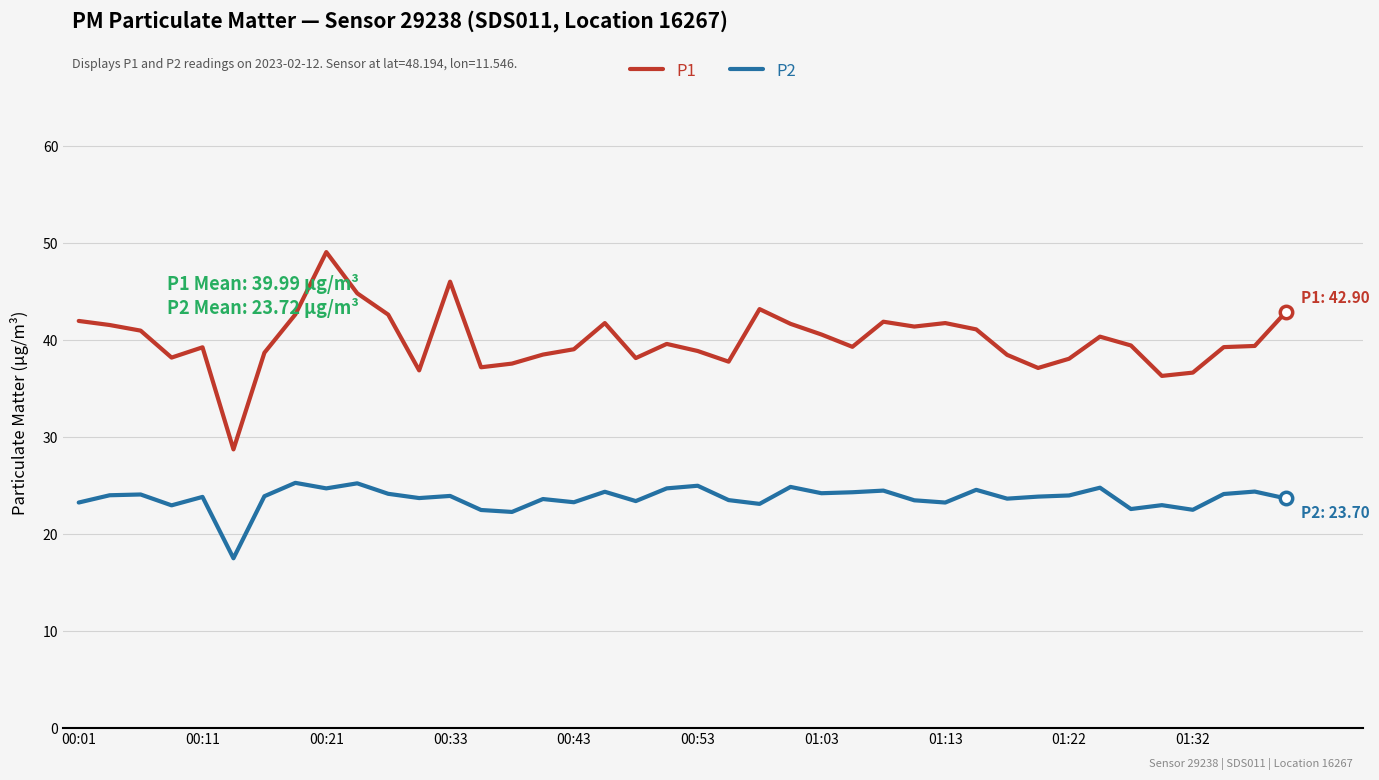

Which series has the largest total across all categories?

P1